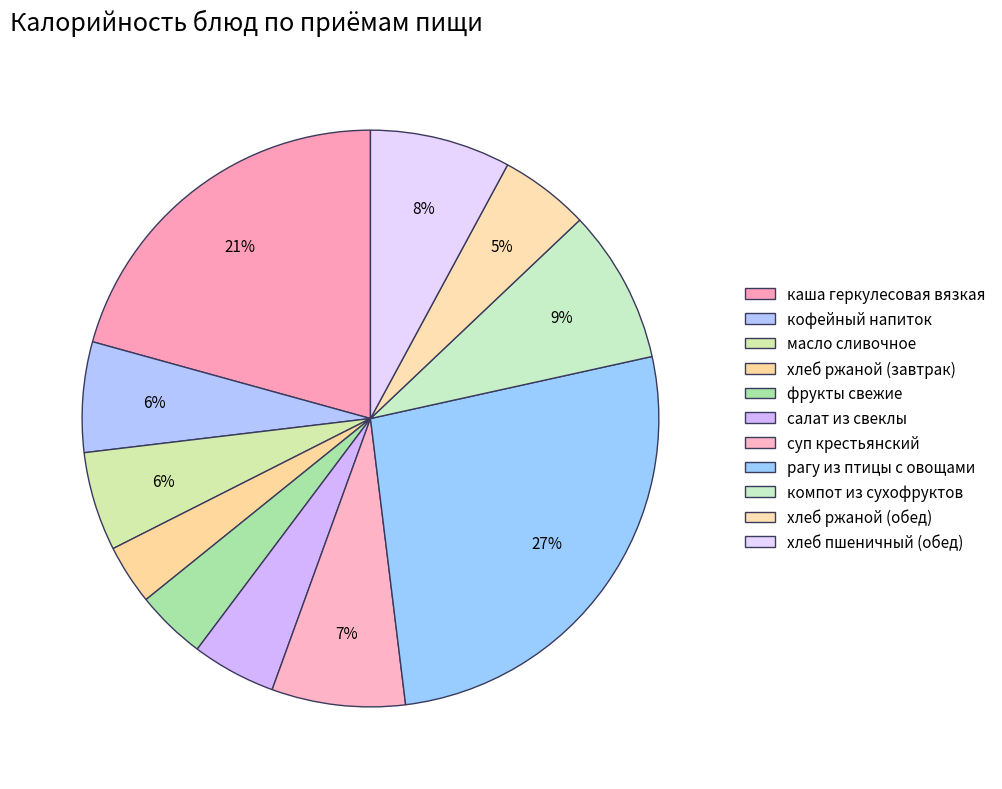

To the nearest percent, what portion does хлеб ржаной (обед) represent?

5%